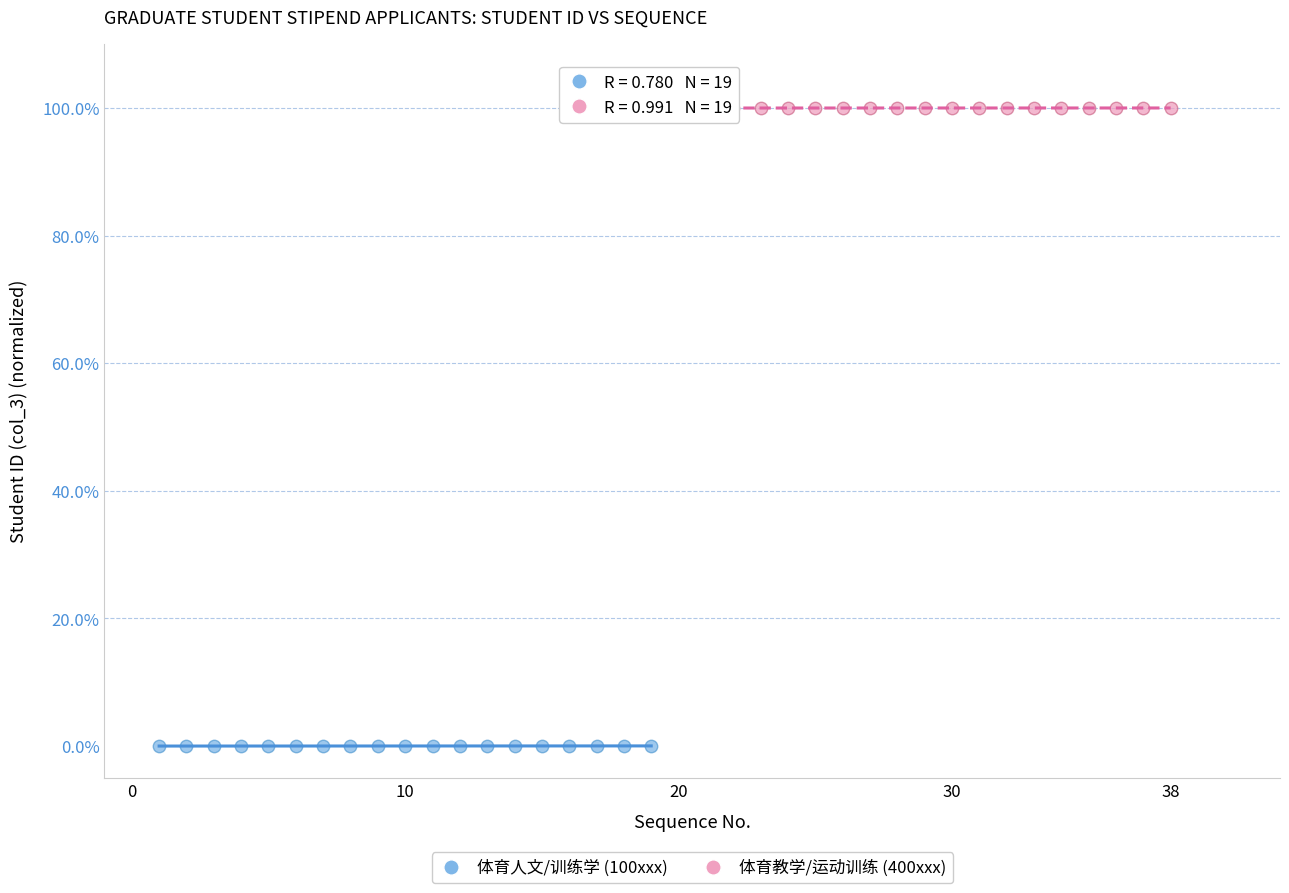

Which series reaches the maximum Y coordinate?

体育教学/运动训练 (400xxx)